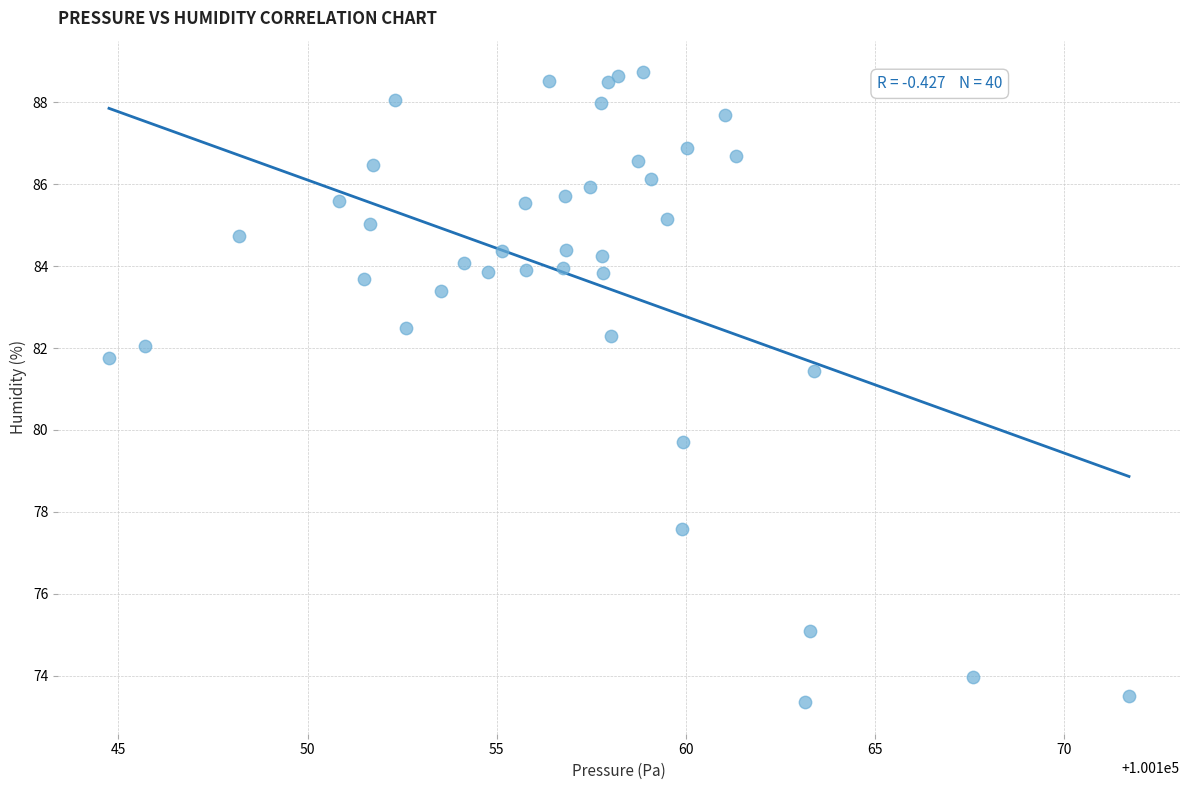

What Y value in the scatter plot is closest to 81?

81.5